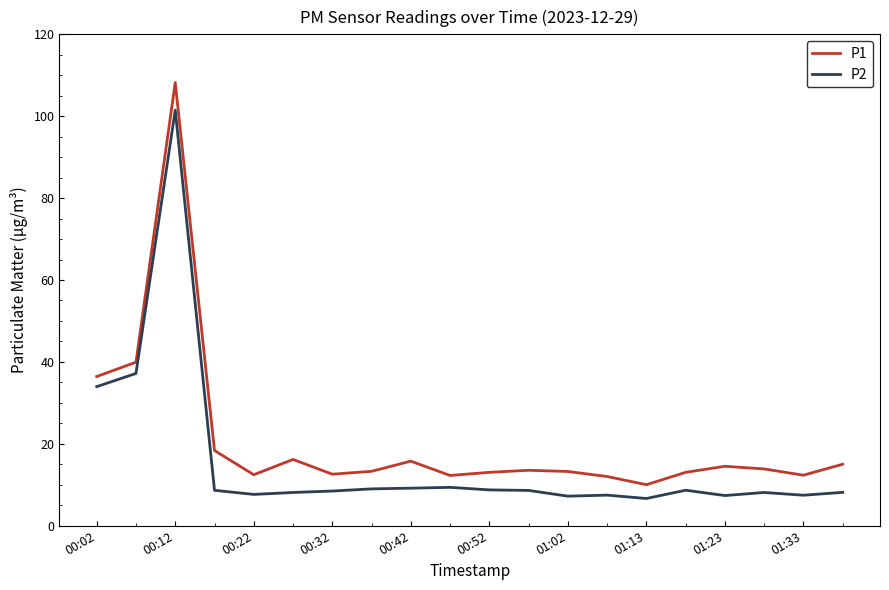

Which series has the widest spread of values?

P1